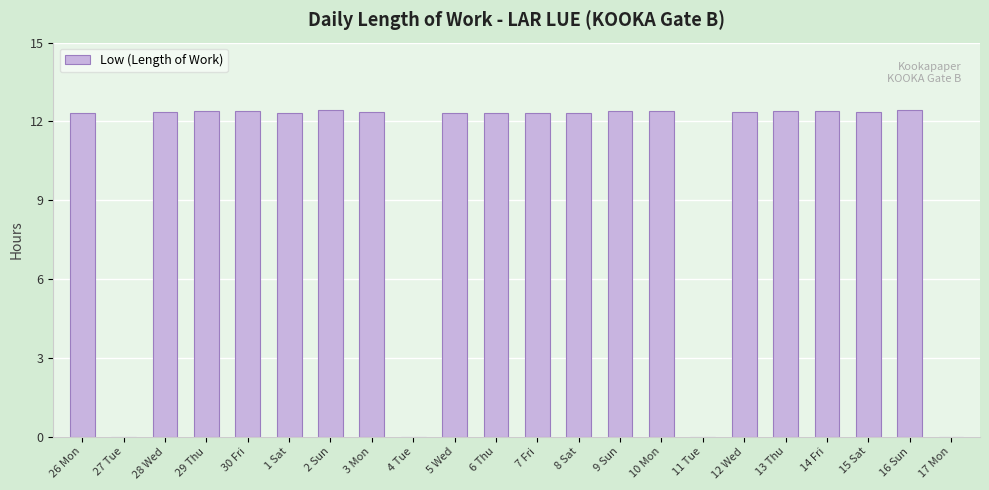

What is the sum of all values?

222.6